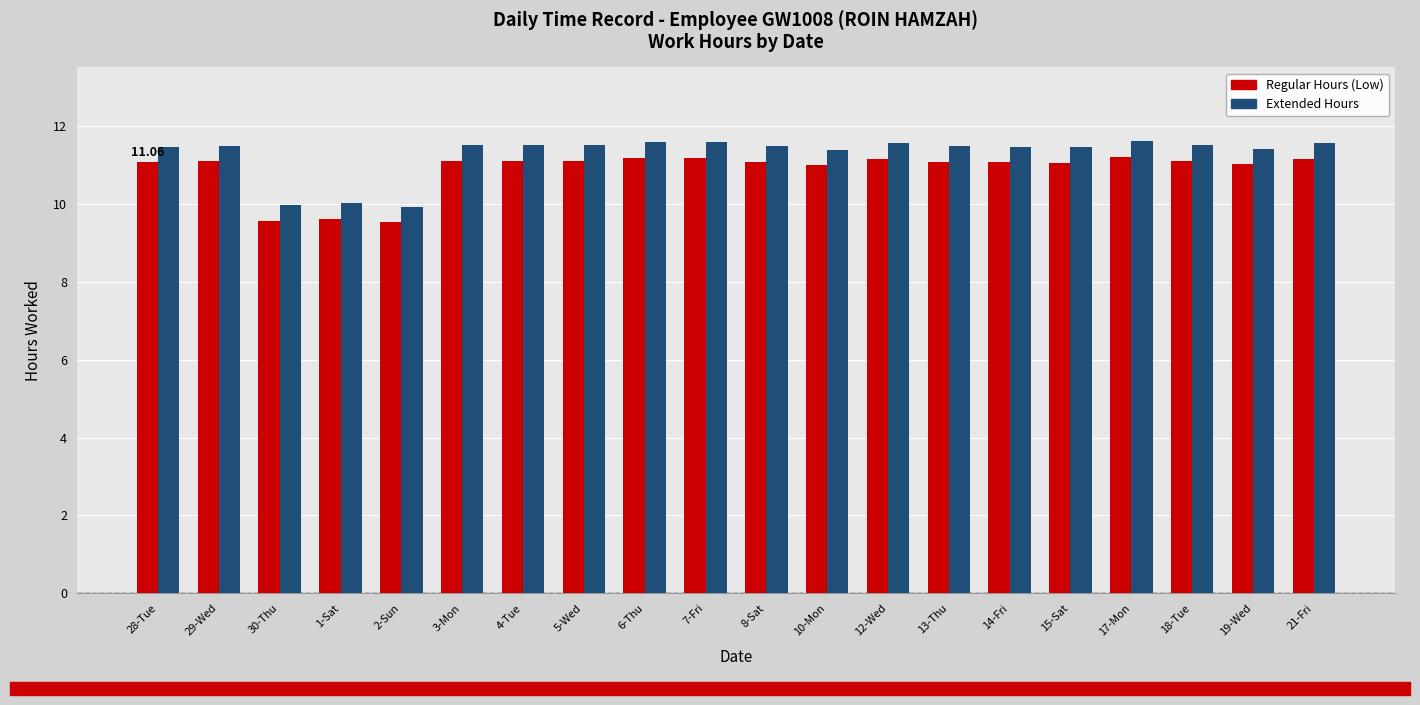

True or false: Extended Hours has a value of 11.5 at 14-Fri.

True